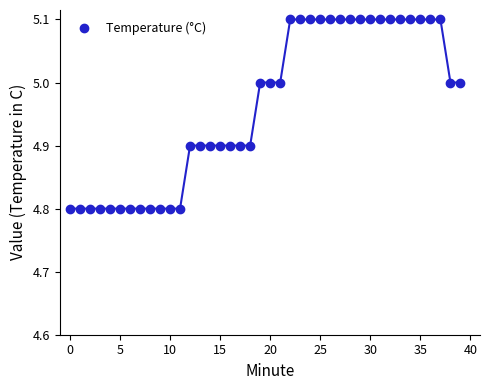

What is the range of Y values (max minus min)?

0.3